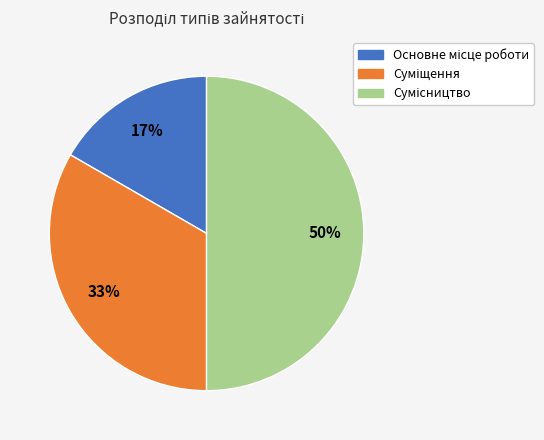

To the nearest percent, what is the average slice percentage?

33%